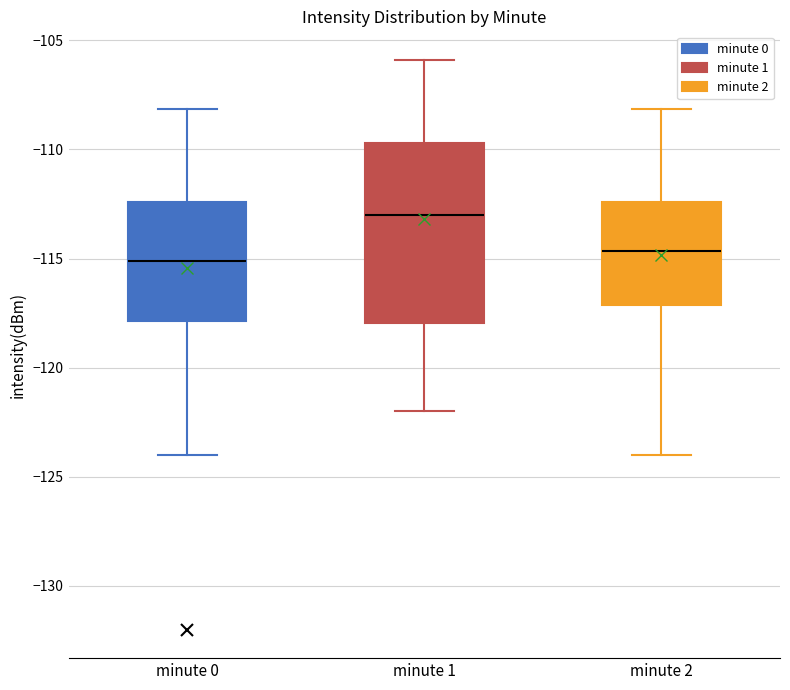

Which box is the tallest, from its lower edge to its upper edge?

minute 1